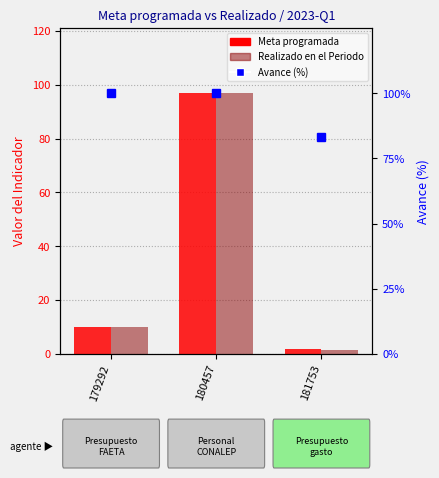

The Avance (%) series shows 83.0 at 181753. True or false?

True